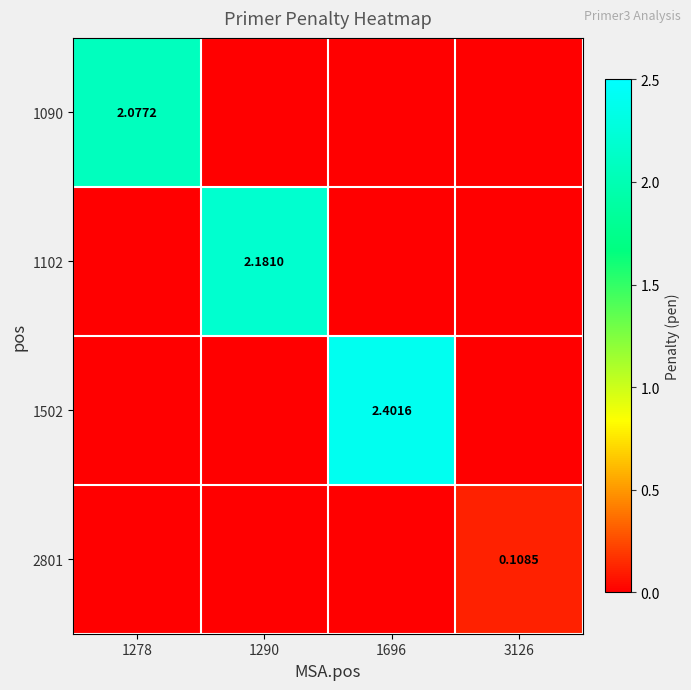

Rank the categories by 1102 value from lowest to highest.

1278, 1696, 3126, 1290